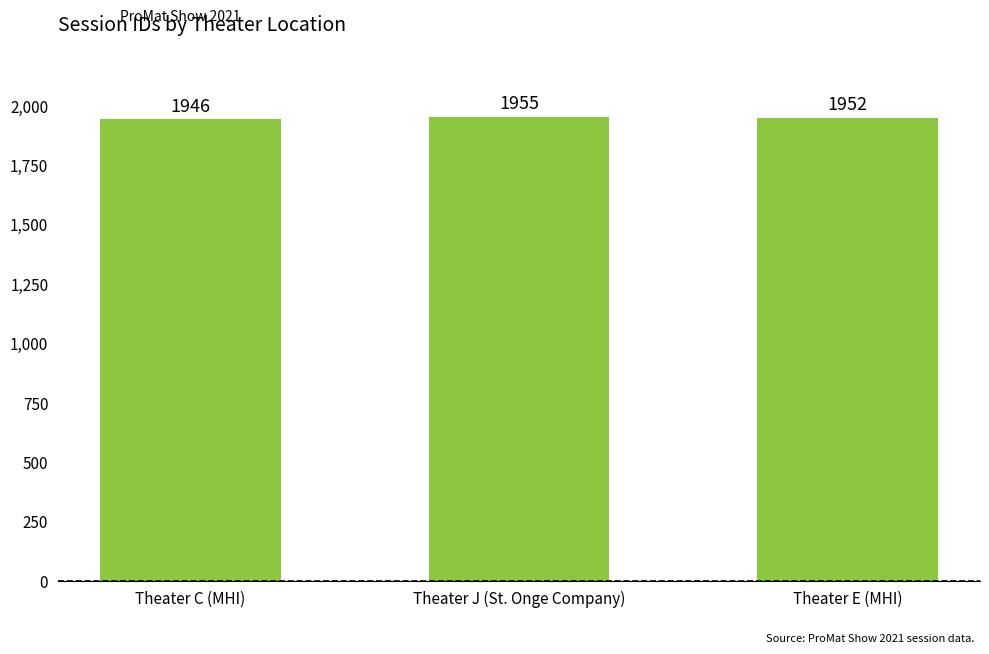

Which category has the lowest value across all series?

Theater C (MHI)